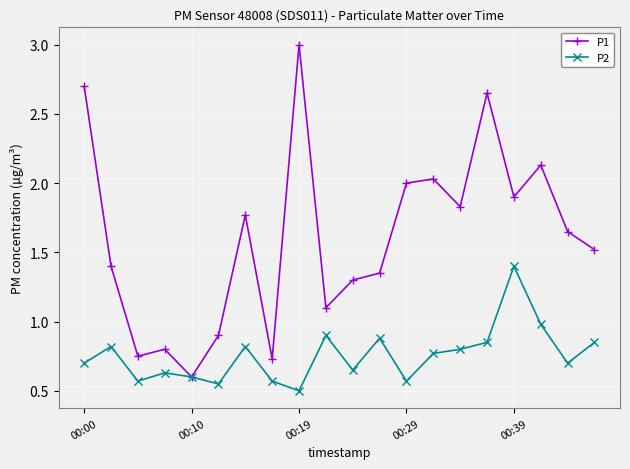

What is the maximum value shown in the chart?

3.0